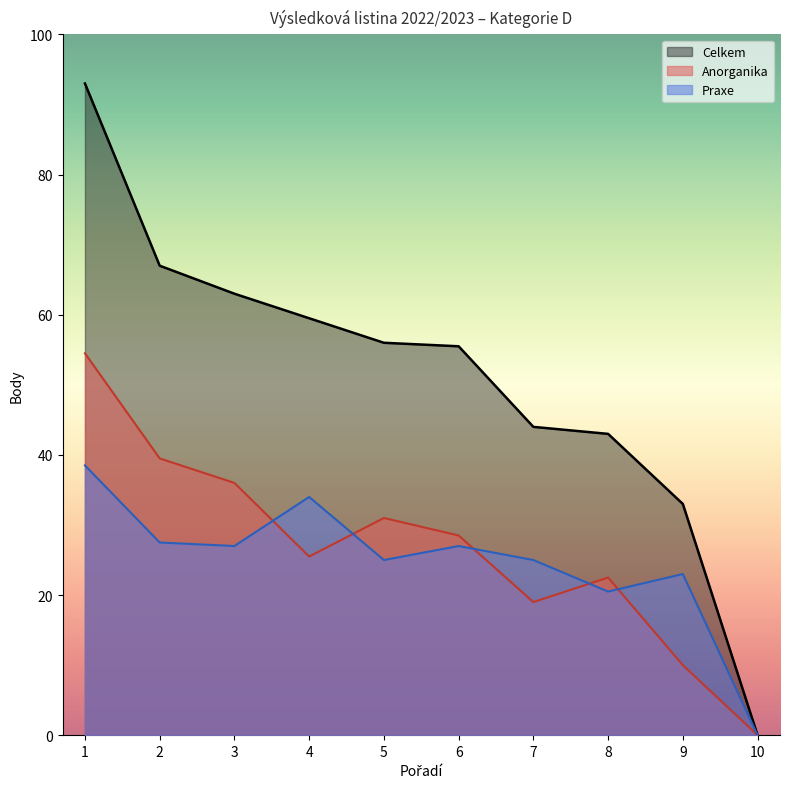

At how many categories does at least one series exceed 73?

1